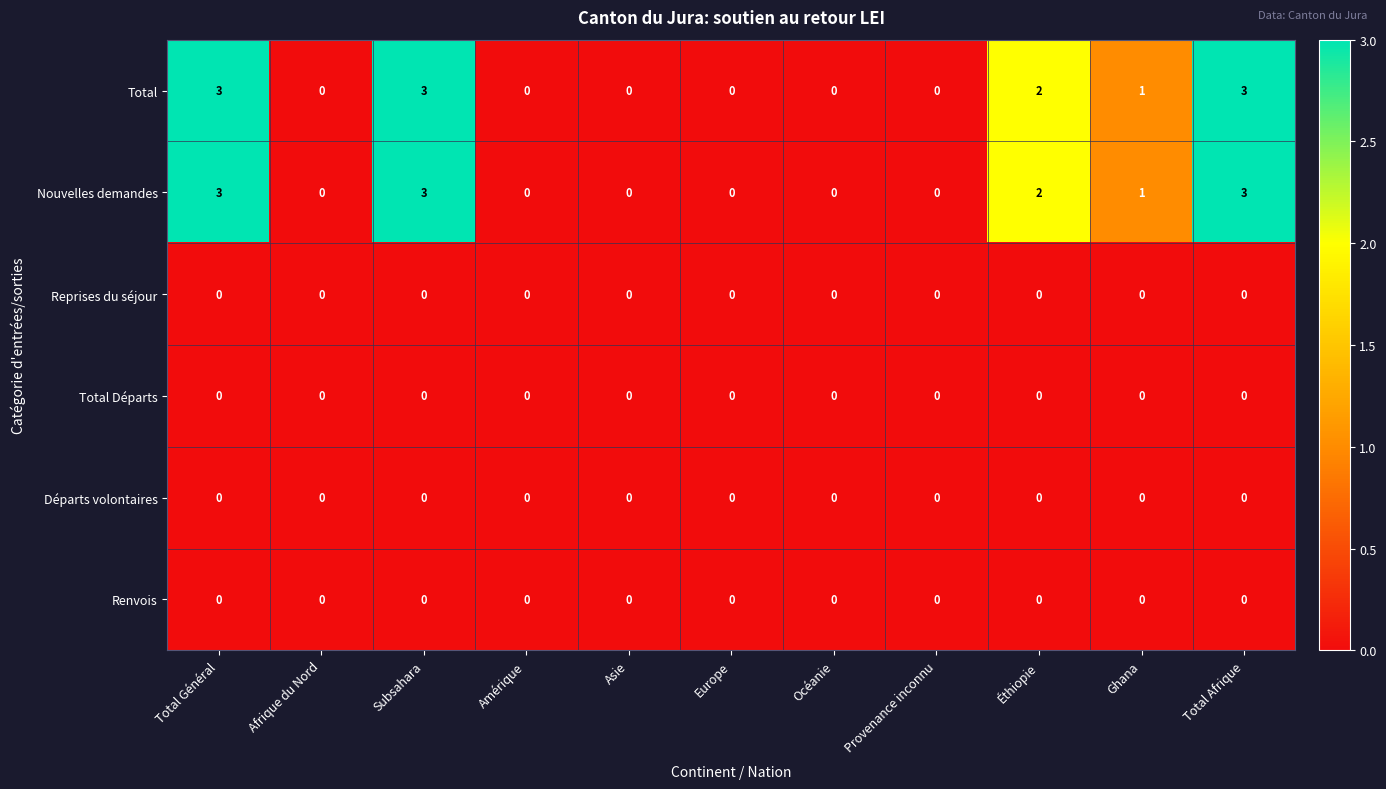

What is the difference between the highest and lowest values at Total Général?

3